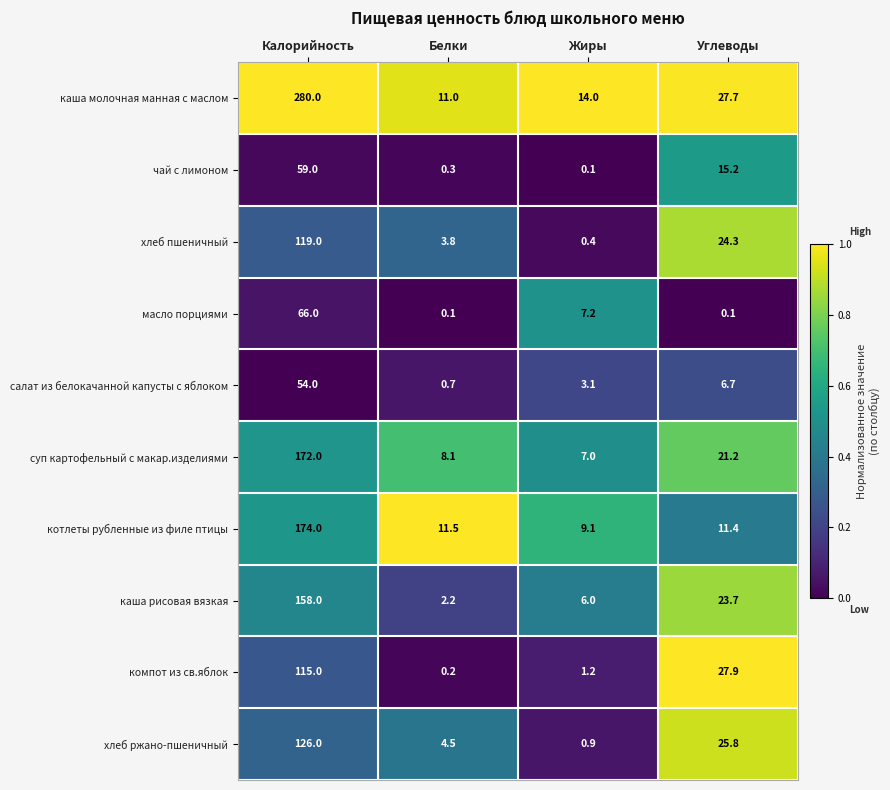

Rank the series by their maximum value, from highest to lowest.

каша молочная манная с маслом, котлеты рубленные из филе птицы, суп картофельный с макар.изделиями, каша рисовая вязкая, хлеб ржано-пшеничный, хлеб пшеничный, компот из св.яблок, масло порциями, чай с лимоном, салат из белокачанной капусты с яблоком